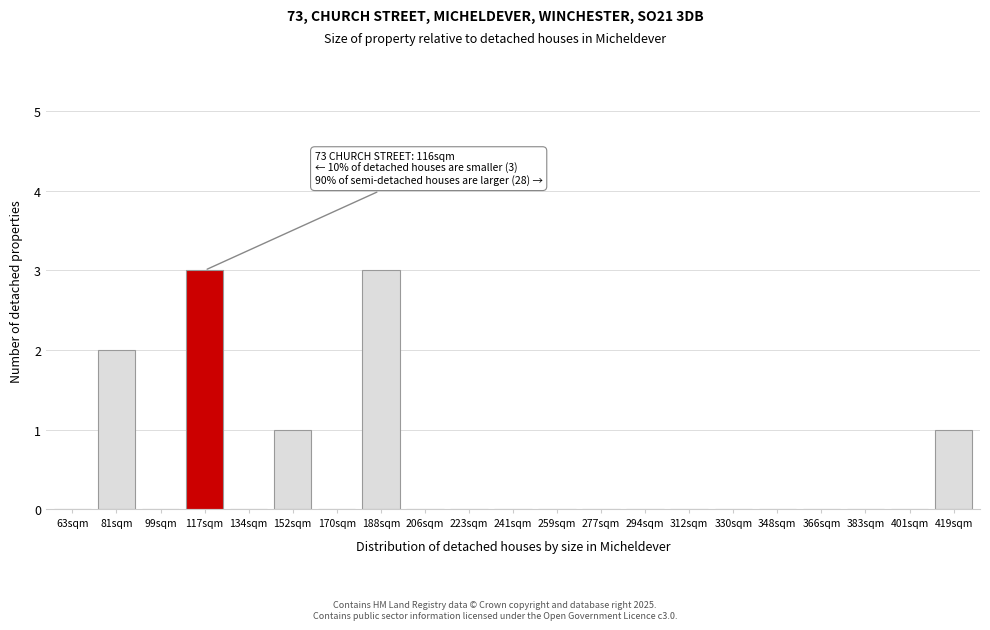

Reading left to right, extract all data points from this chart.

63sqm=0	81sqm=2	99sqm=0	117sqm=3	134sqm=0	152sqm=1	170sqm=0	188sqm=3	206sqm=0	223sqm=0	241sqm=0	259sqm=0	277sqm=0	294sqm=0	312sqm=0	330sqm=0	348sqm=0	366sqm=0	383sqm=0	401sqm=0	419sqm=1